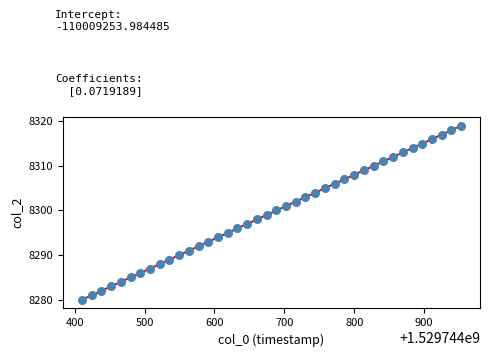

What is the range of Y values (max minus min)?

39